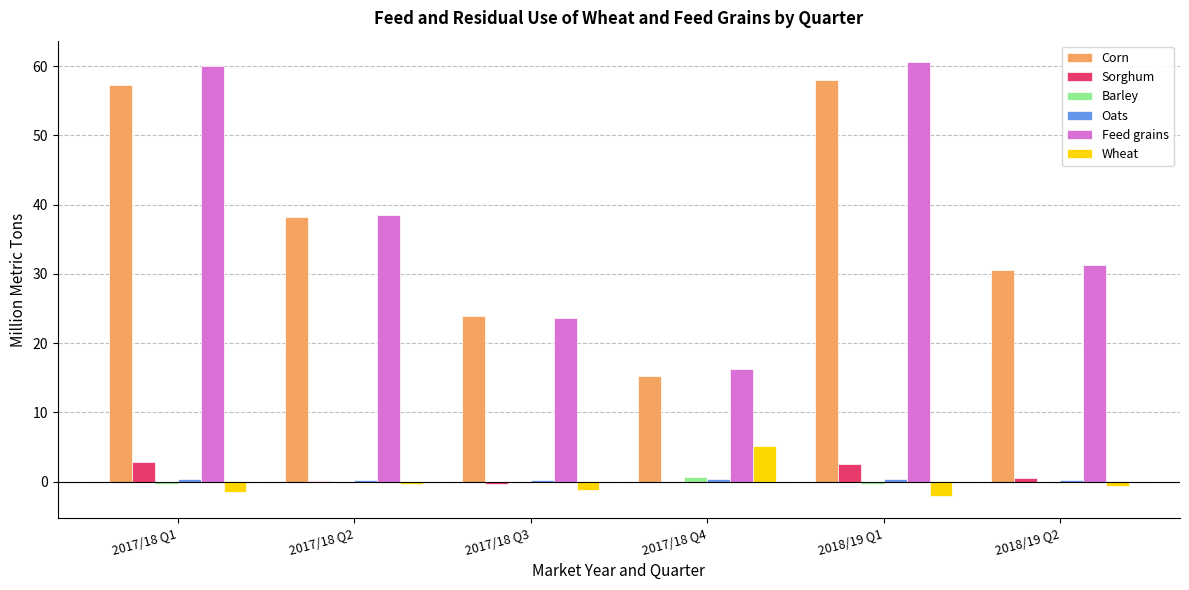

Is it true that Corn equals 23.9 at 2017/18 Q3?

True